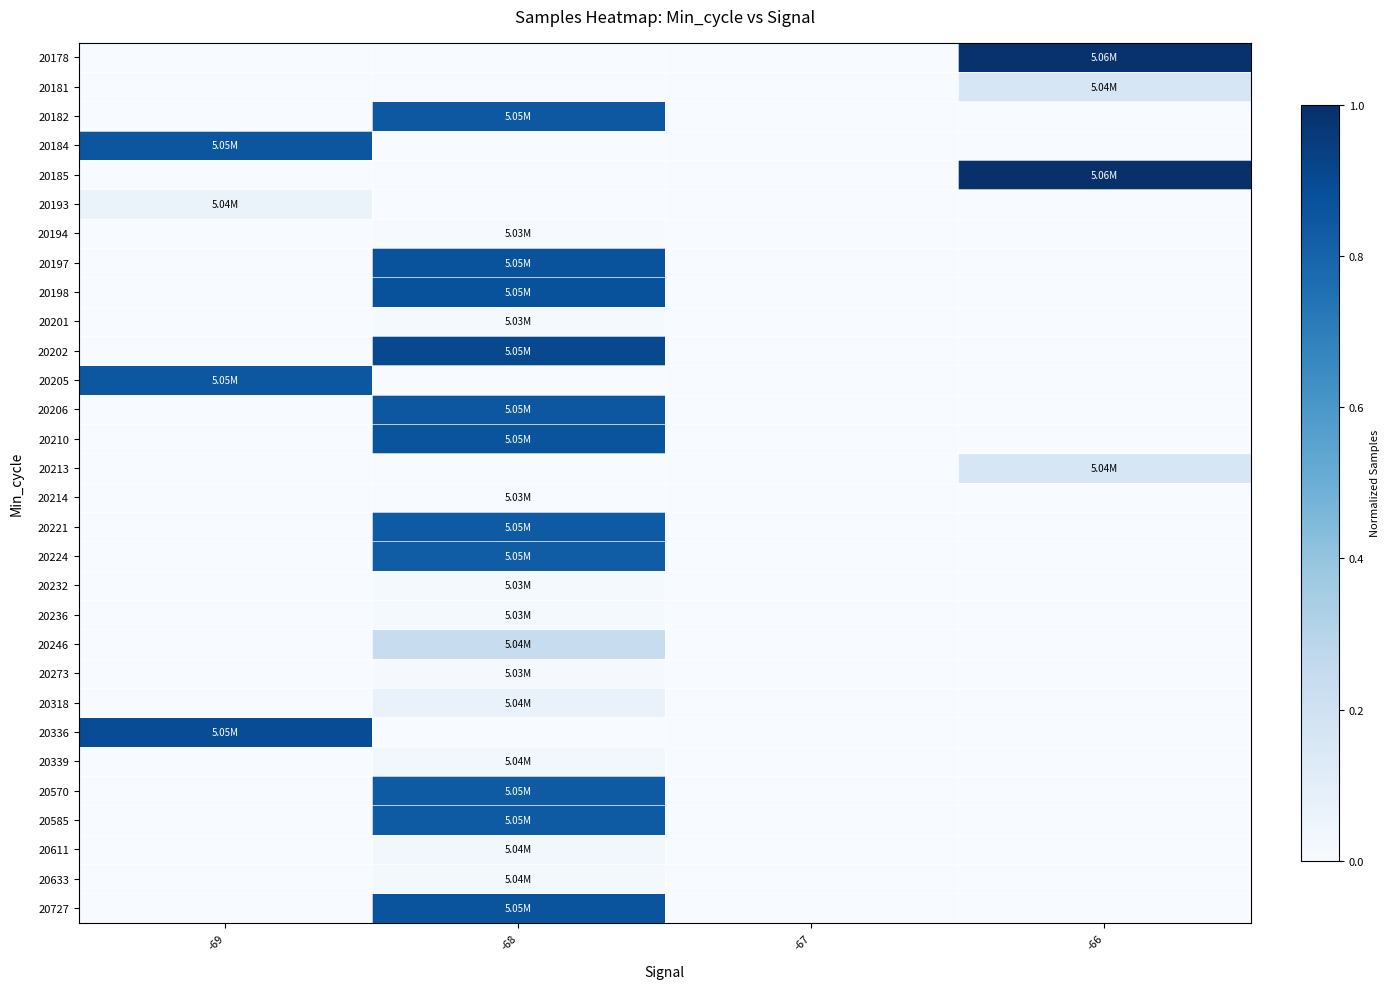

Which series changed the most between -69 and -66?

20185